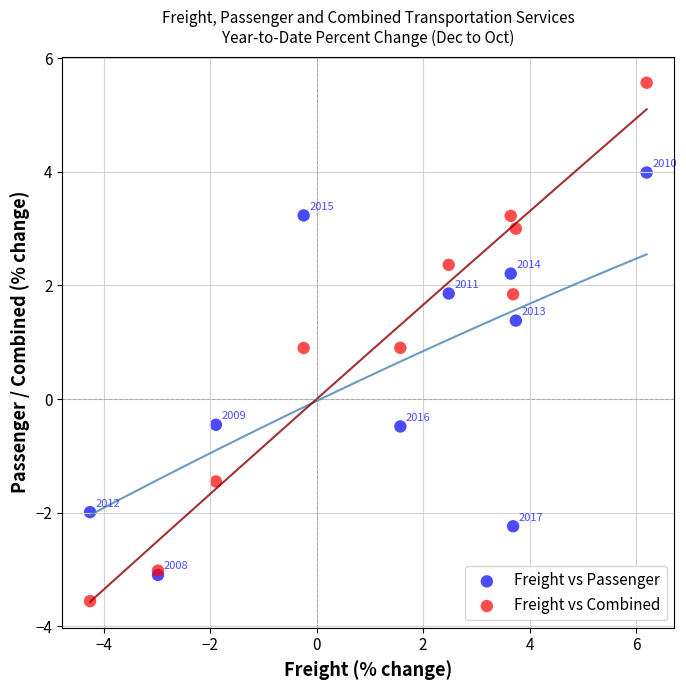

Across all series, what Y value is closest to 1?

0.9